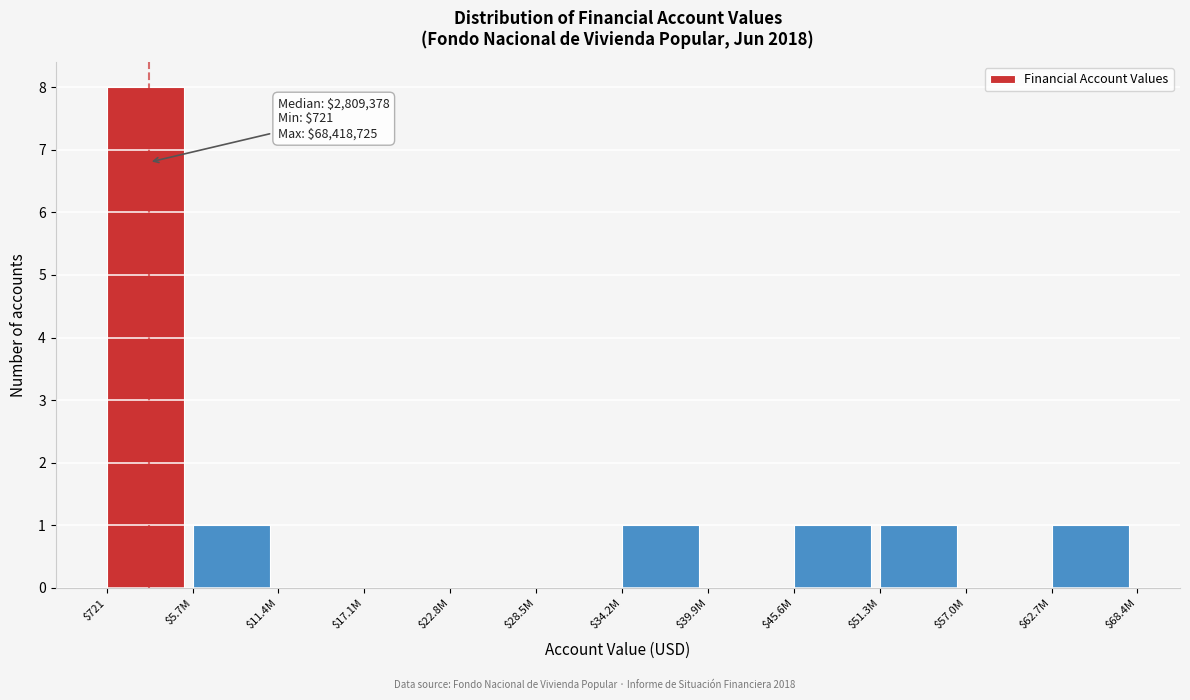

What is the sum of all values?

13